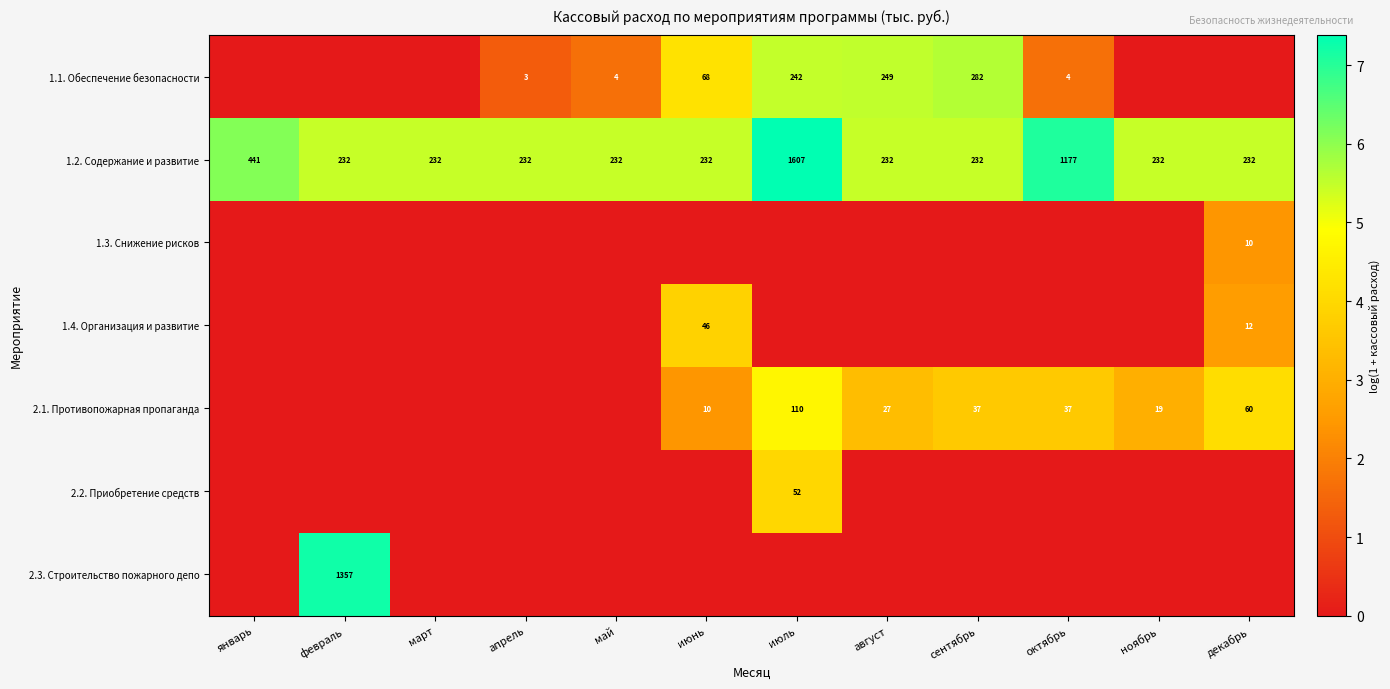

True or false: 1.2. Содержание и развитие has a value of 396 at ноябрь.

False